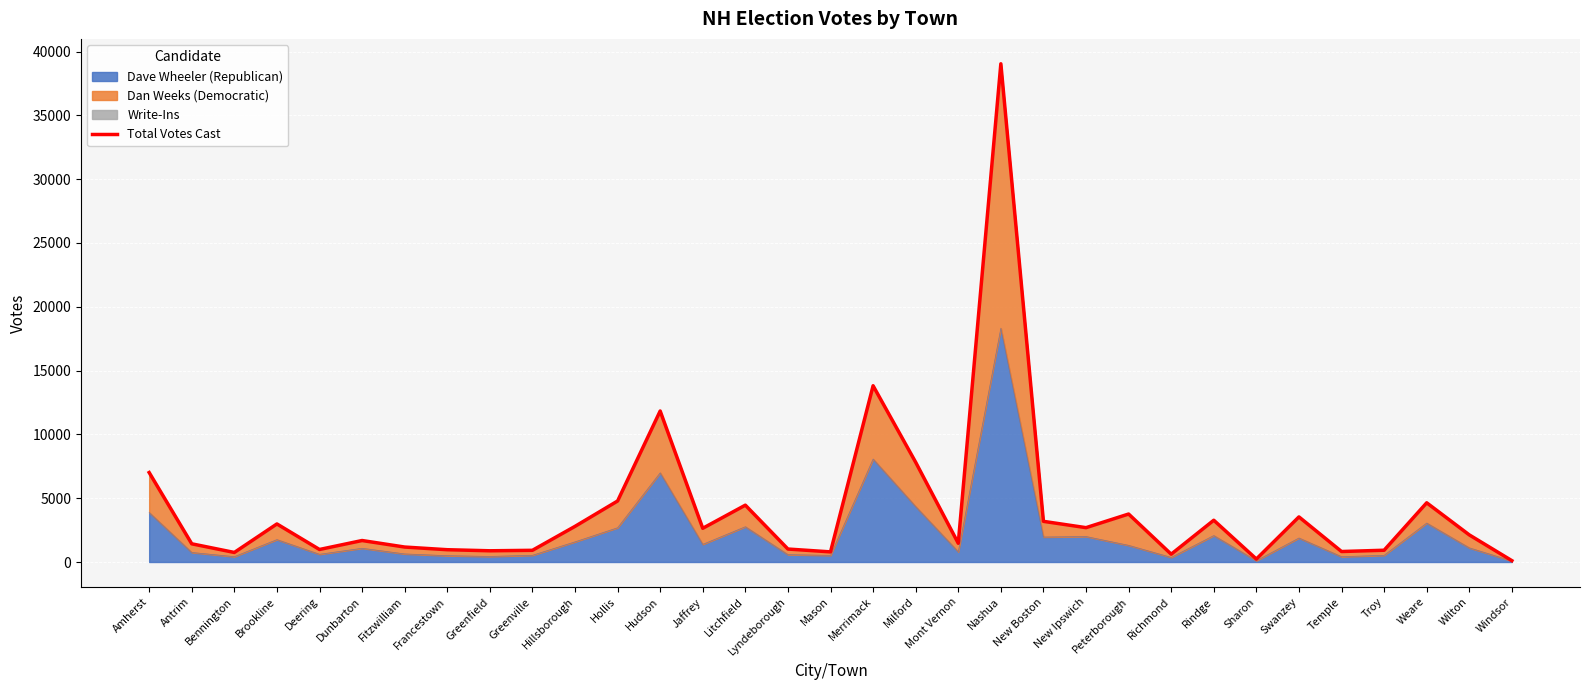

Rank the categories by value from highest to lowest.

Nashua, Merrimack, Hudson, Milford, Amherst, Hollis, Weare, Litchfield, Peterborough, Swanzey, Rindge, New Boston, Brookline, Hillsborough, New Ipswich, Jaffrey, Wilton, Dunbarton, Mont Vernon, Antrim, Fitzwilliam, Lyndeborough, Deering, Francestown, Troy, Greenville, Greenfield, Temple, Mason, Bennington, Richmond, Sharon, Windsor